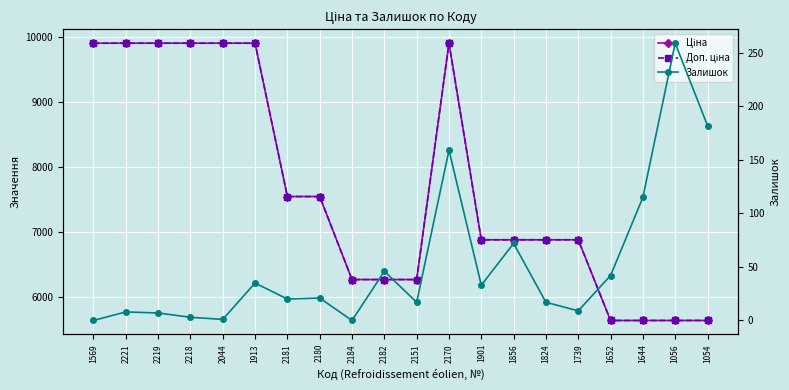

True or false: Залишок has a value of 27.4 at 1856.

False